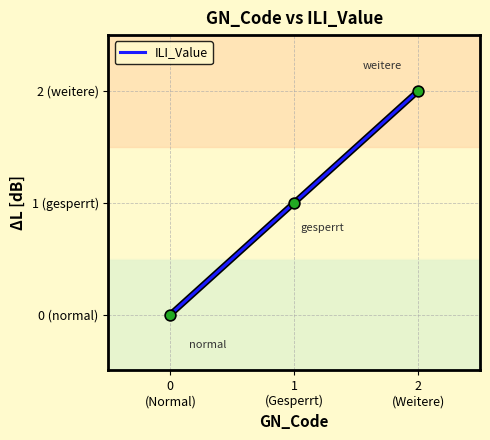

Which has a higher value, 0
(Normal) or 2
(Weitere)?

2
(Weitere)